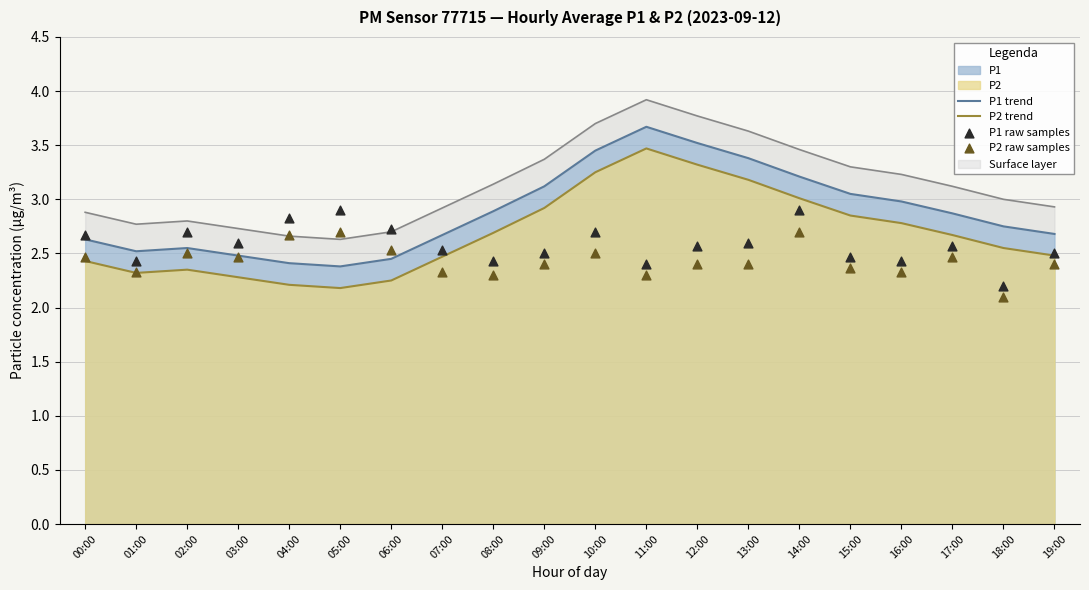

What is the total value across all series at 01:00?

9.6